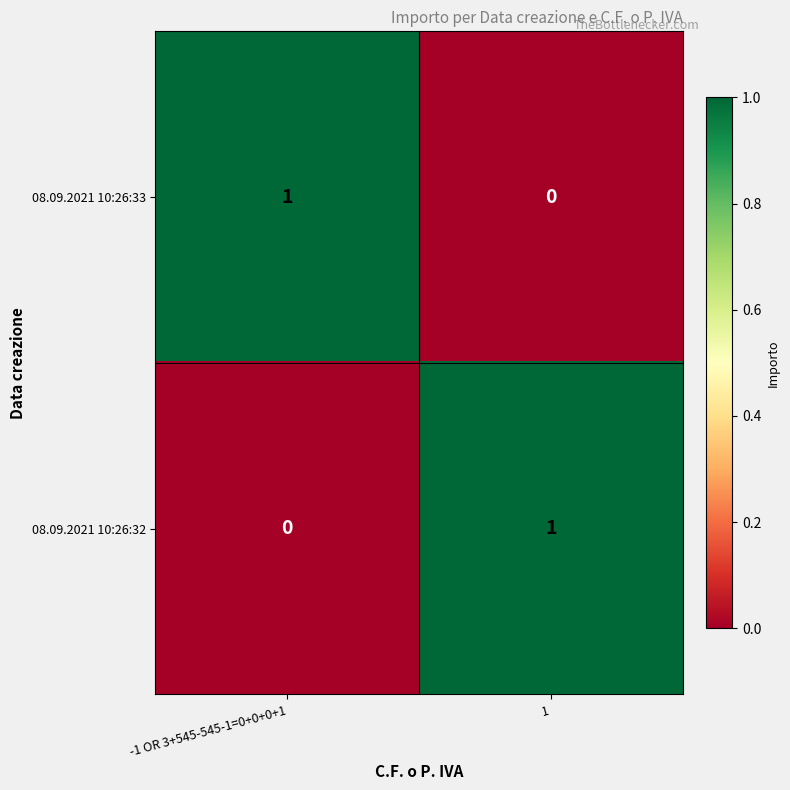

The value of 08.09.2021 10:26:33 at -1 OR 3+545-545-1=0+0+0+1 is 1. True or false?

True